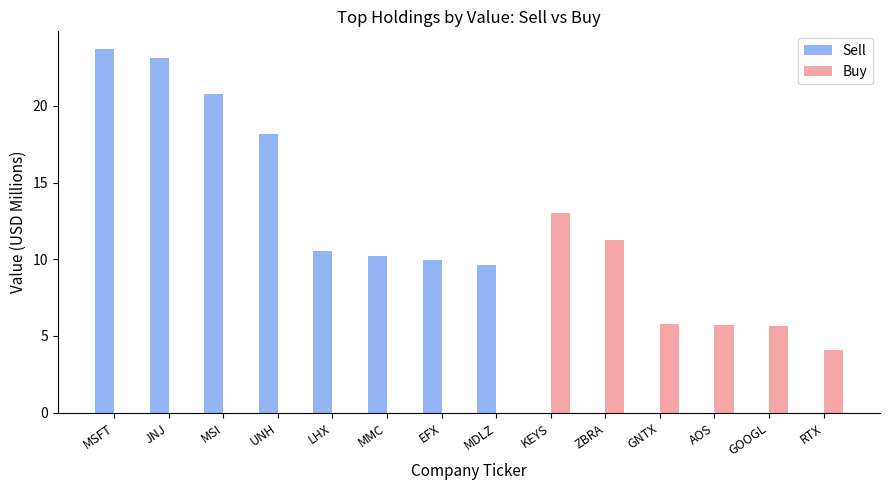

What is the sum of all Sell values?

126.1